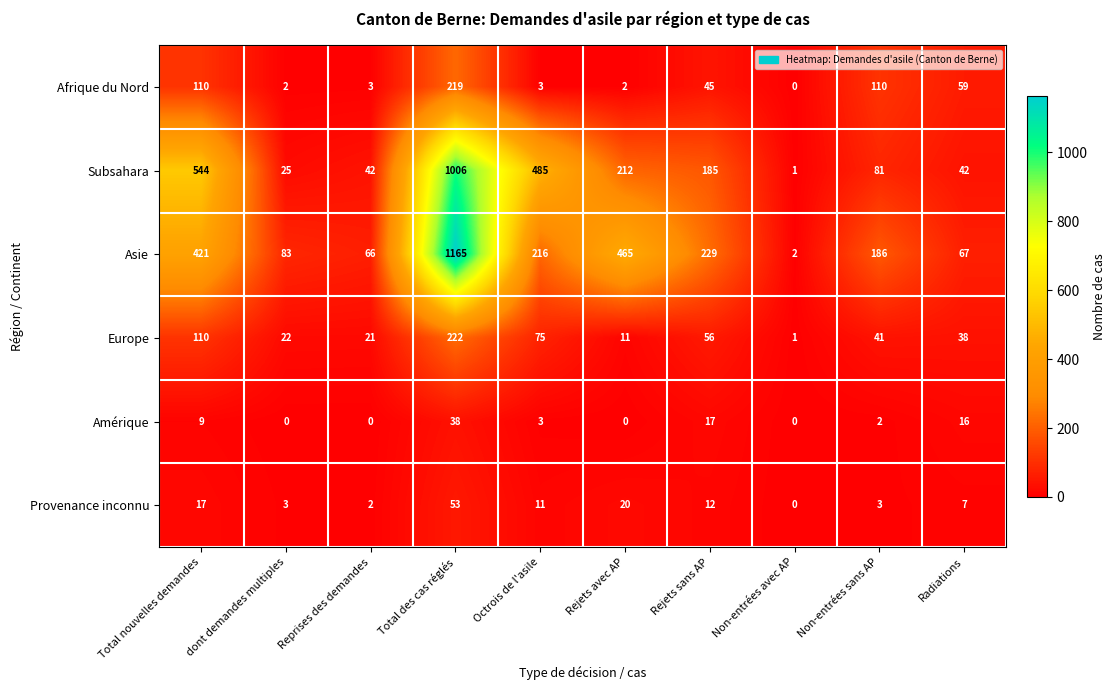

What is the total value across all series at Radiations?

229